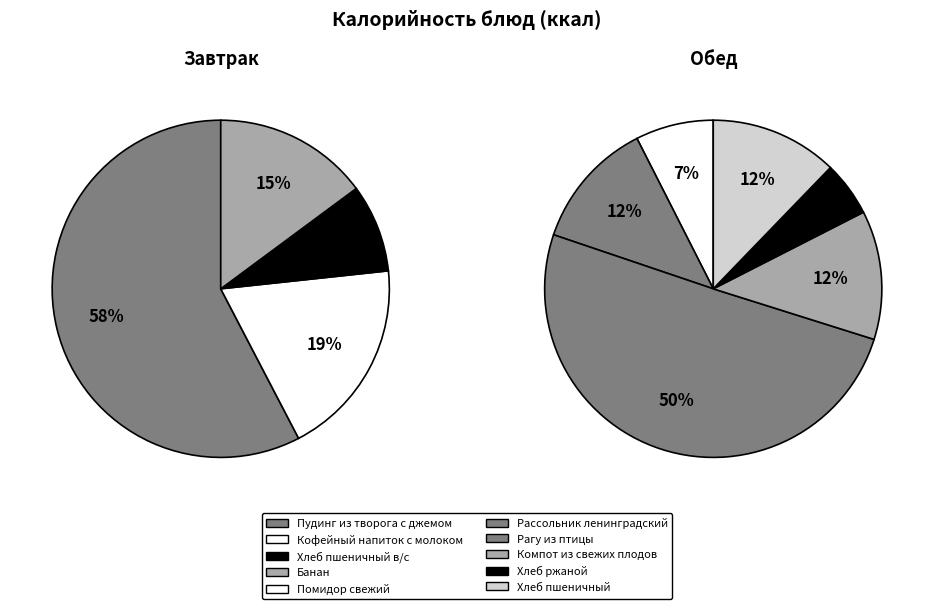

What percentage do Рагу из птицы and Пудинг из творога с джемом together represent?

53.4%